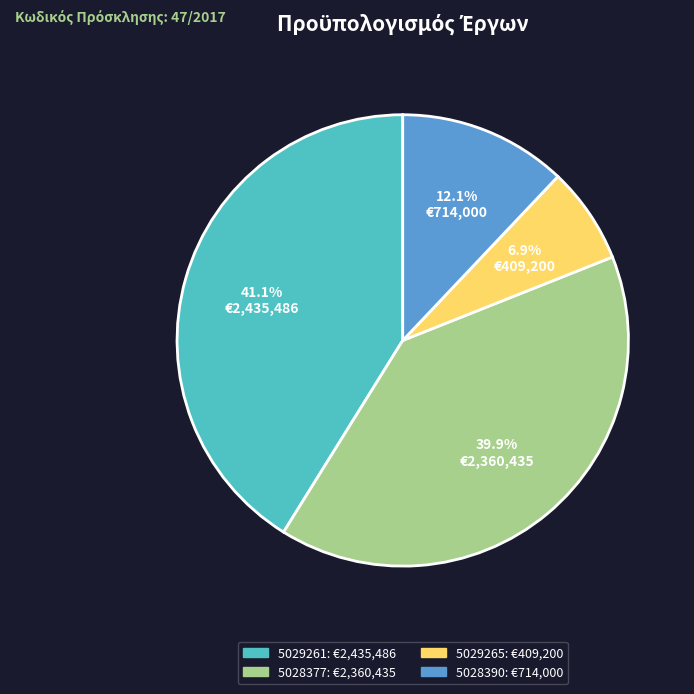

Between 5028377 and 5028390, which is larger?

5028377